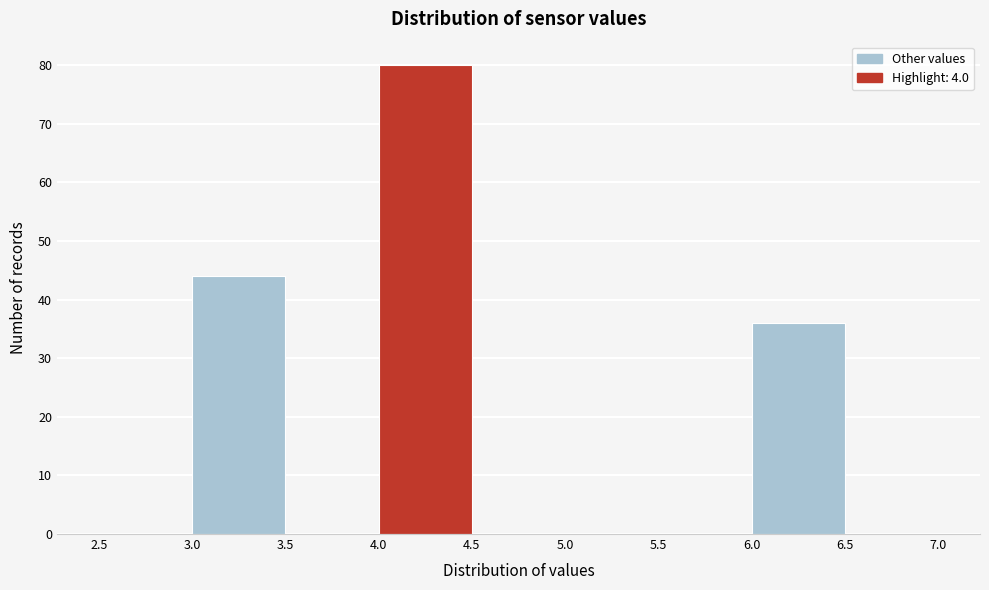

Over which range of the x-axis is the bar tallest?

4.0 to 4.5